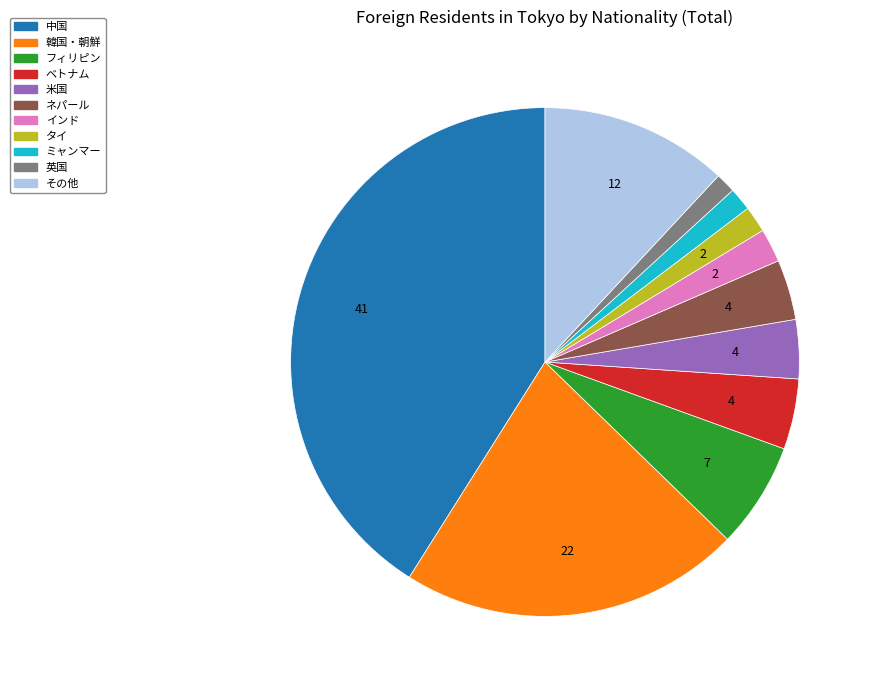

Which category has the biggest portion of the pie?

中国